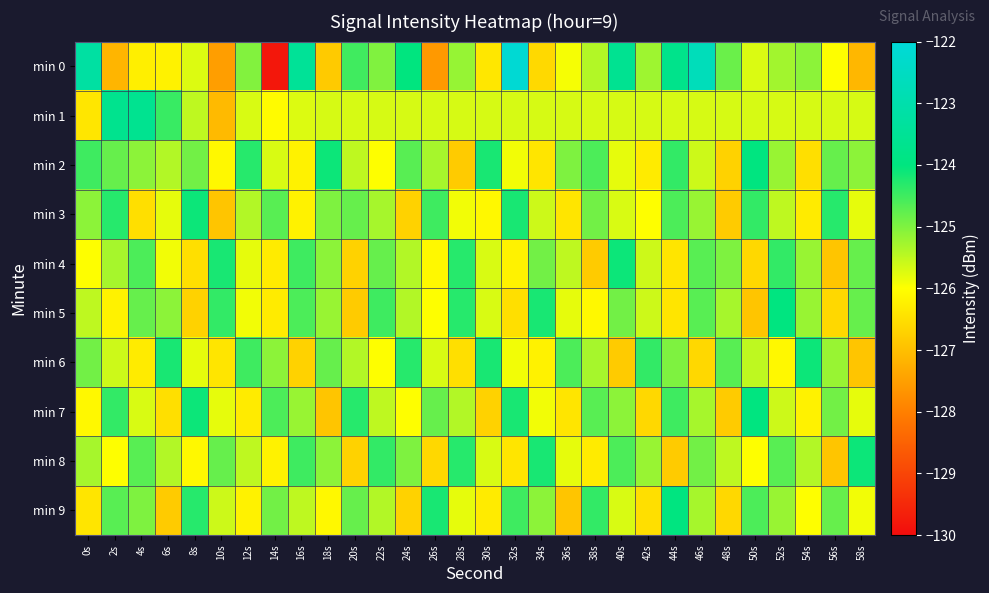

What is the total value across all series at 38s?

-1254.2